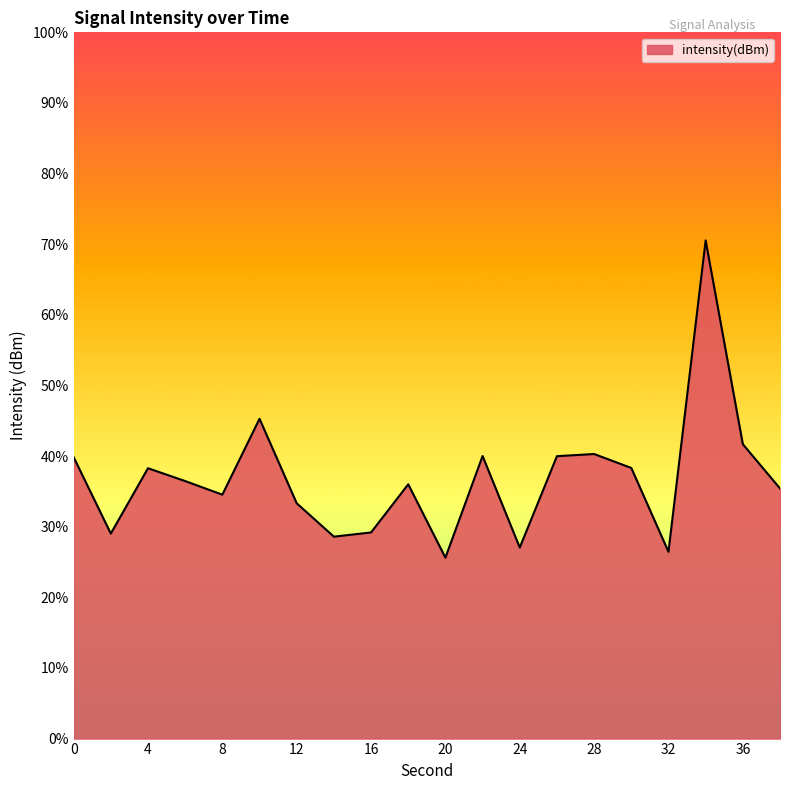

What is the maximum value shown in the chart?

70.5